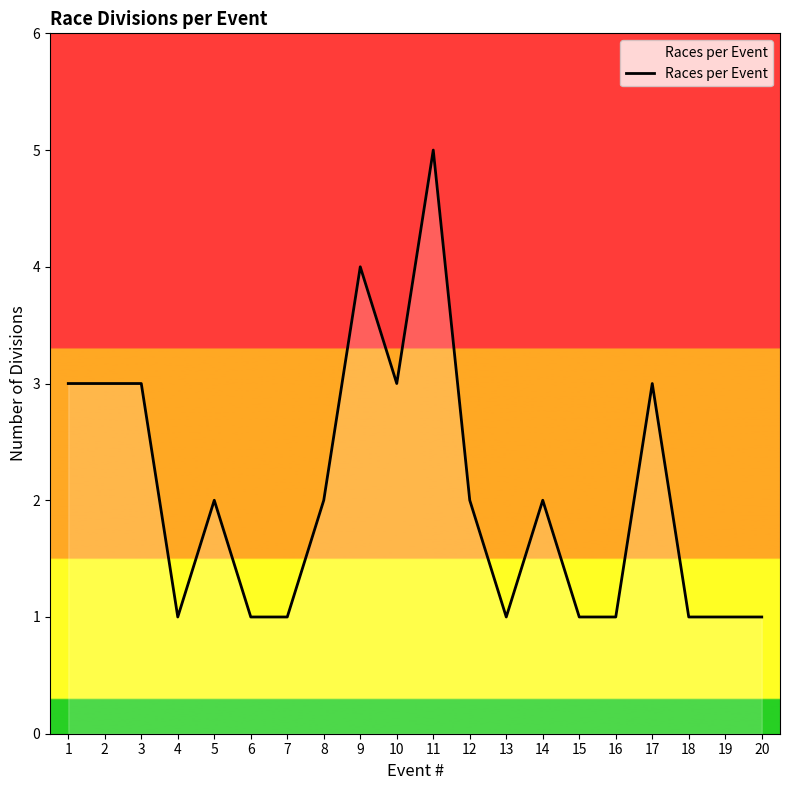

True or false: the data has more than 2 interior local peaks.

True